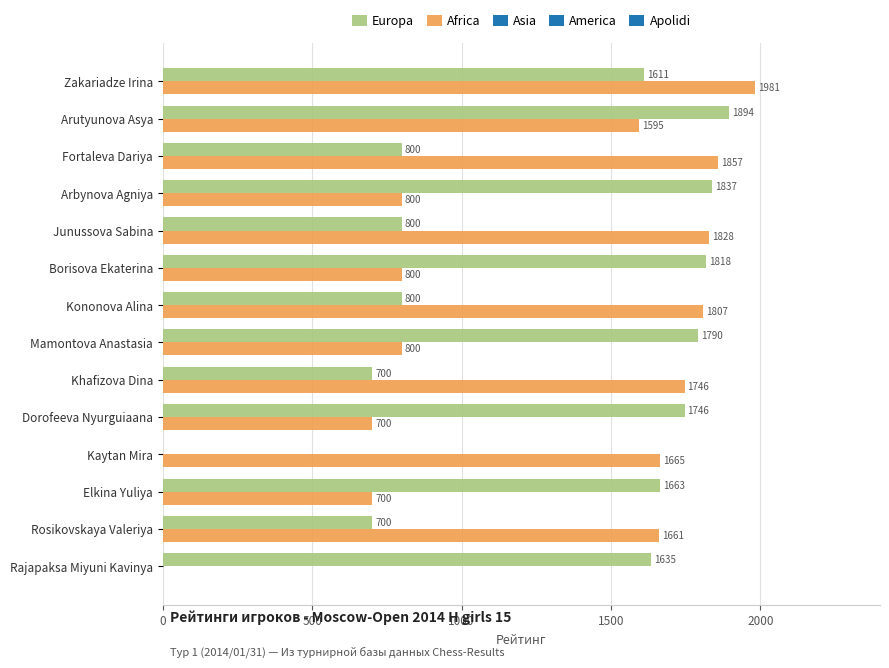

How many positive values does the Europa series have?

13